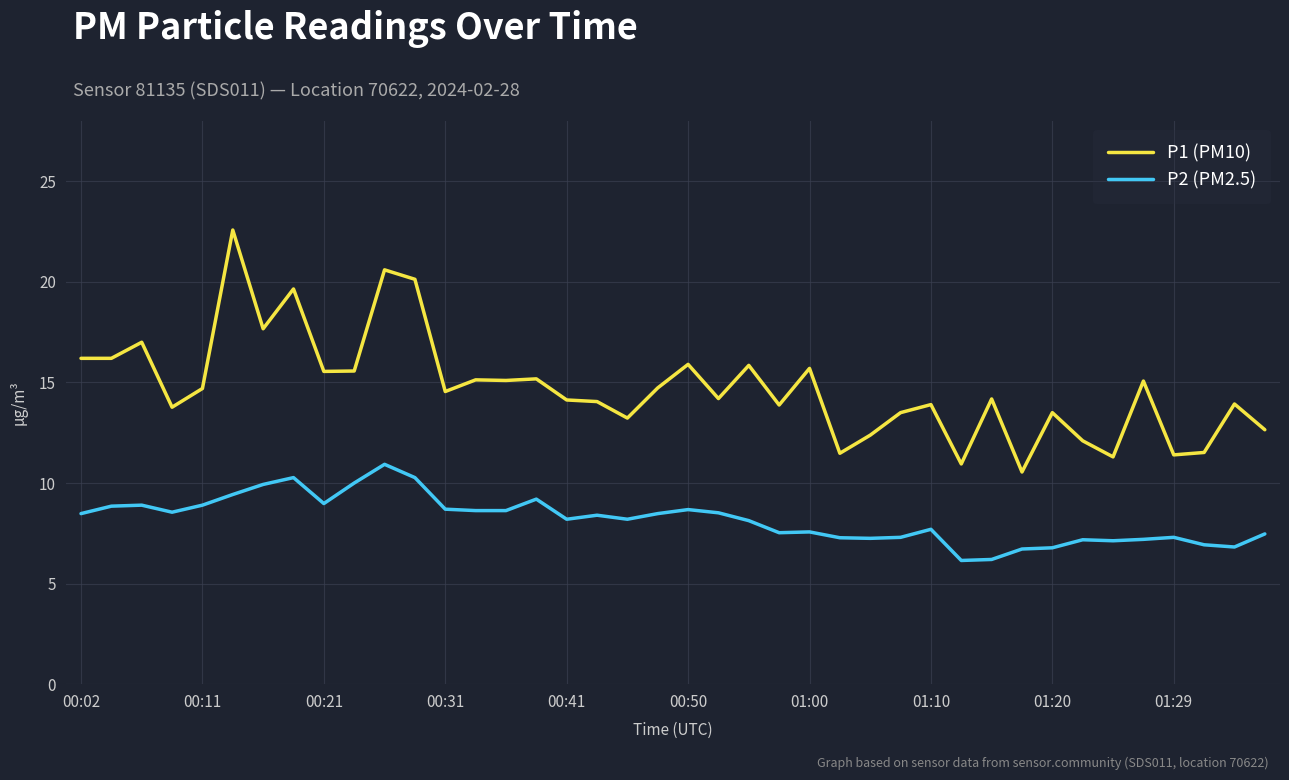

True or false: P1 (PM10) and P2 (PM2.5) cross at least once.

False